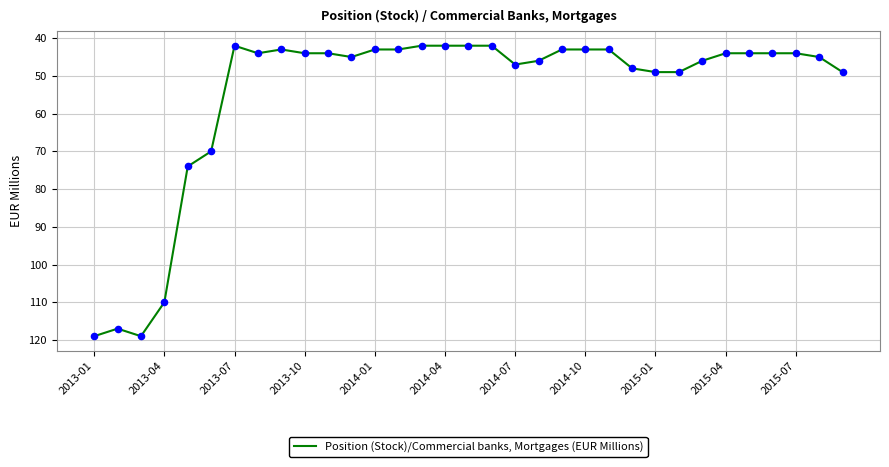

What is the maximum value shown in the chart?

119